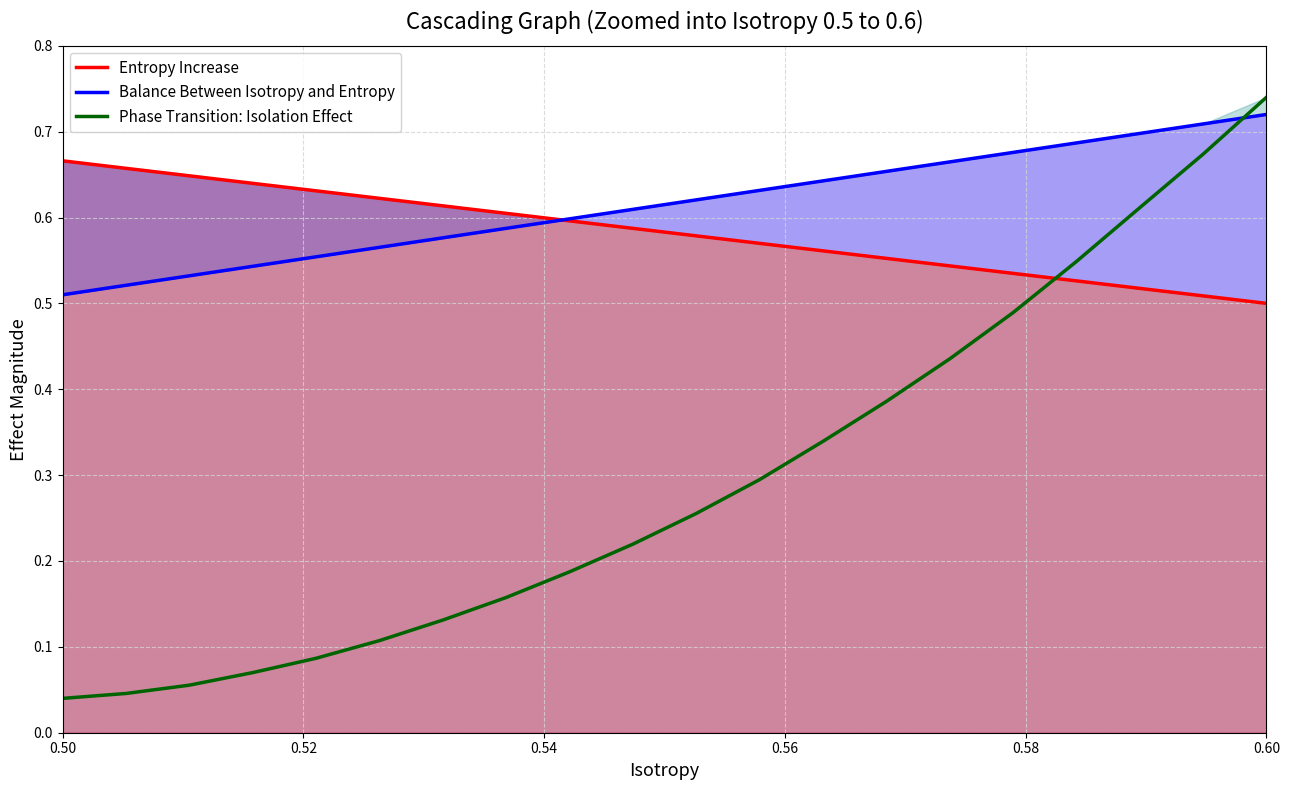

True or false: Phase Transition: Isolation Effect and Entropy Increase cross at least once.

True